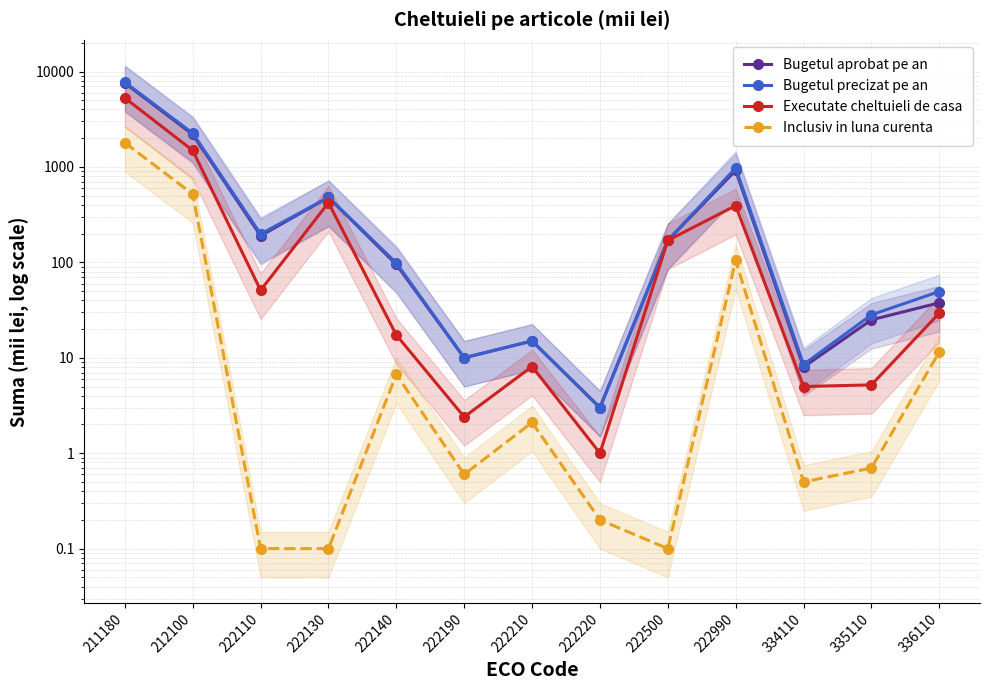

How many data points does each series have?

13